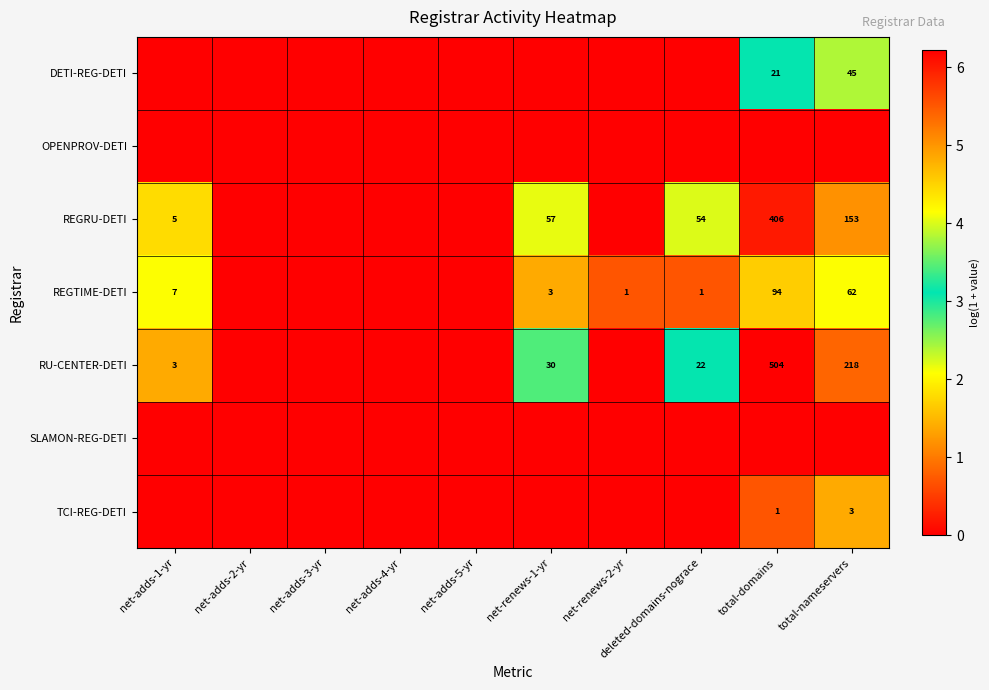

The value of REGRU-DETI at net-adds-1-yr is 5. True or false?

True